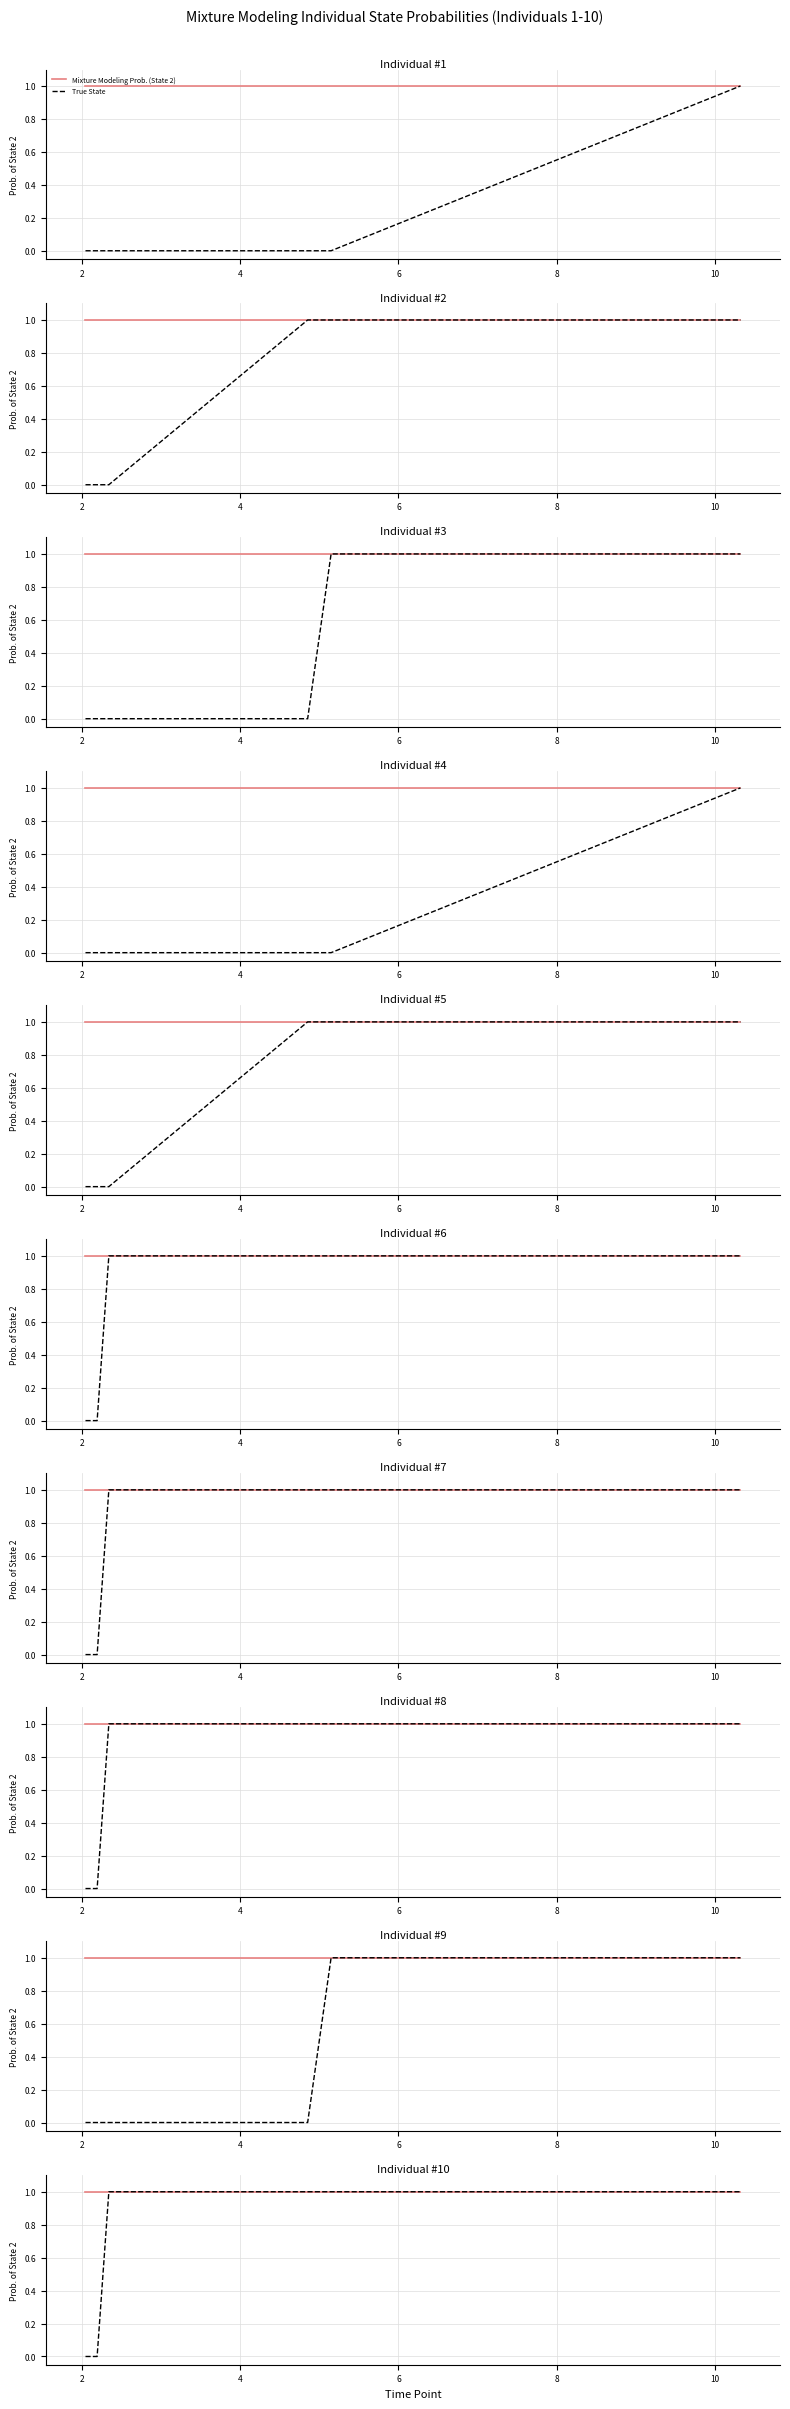

True or false: True State and Mixture Modeling Prob. (State 2) intersect in this chart.

False